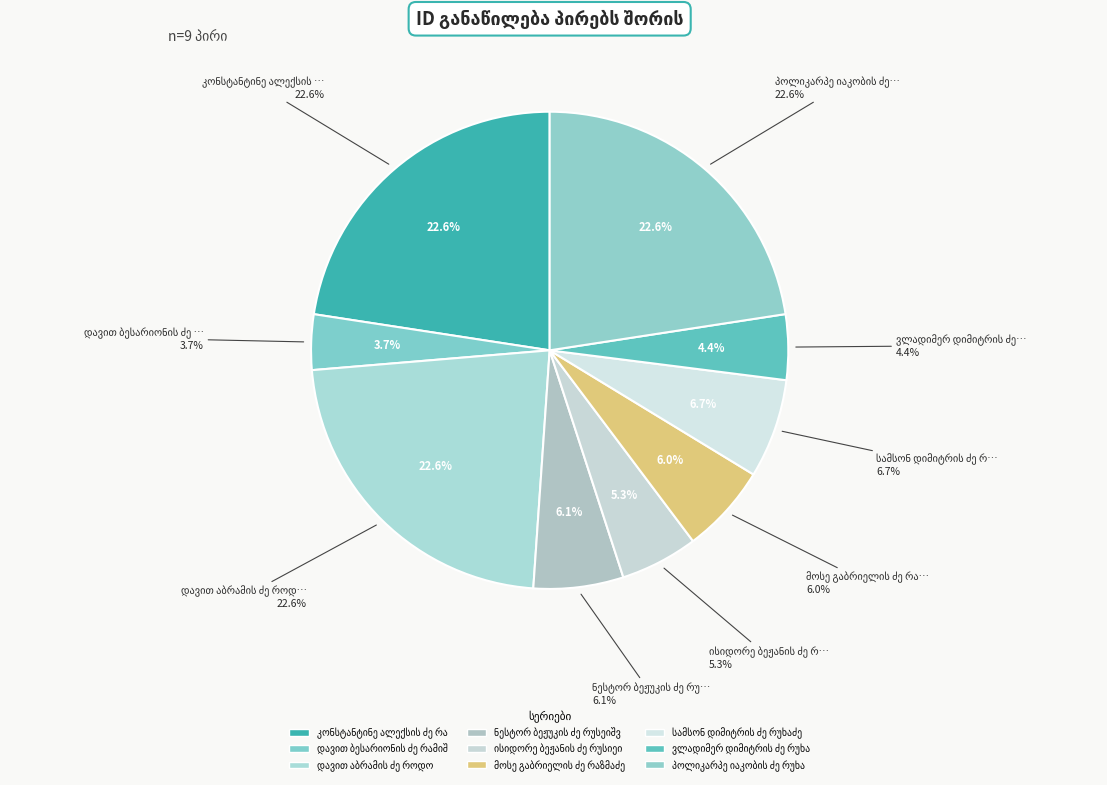

Rank the categories by value from highest to lowest.

დავით აბრამის ძე როდო, კონსტანტინე ალექსის ძე რატიანი, პოლიკარპე იაკობის ძე რუხაძე, სამსონ დიმიტრის ძე რუხაძე, ნესტორ ბეჟუკის ძე რუსეიშვილი, მოსე გაბრიელის ძე რაზმაძე, ისიდორე ბეჟანის ძე რუსიეიშვილი, ვლადიმერ დიმიტრის ძე რუხაძე, დავით ბესარიონის ძე რამიშვილი